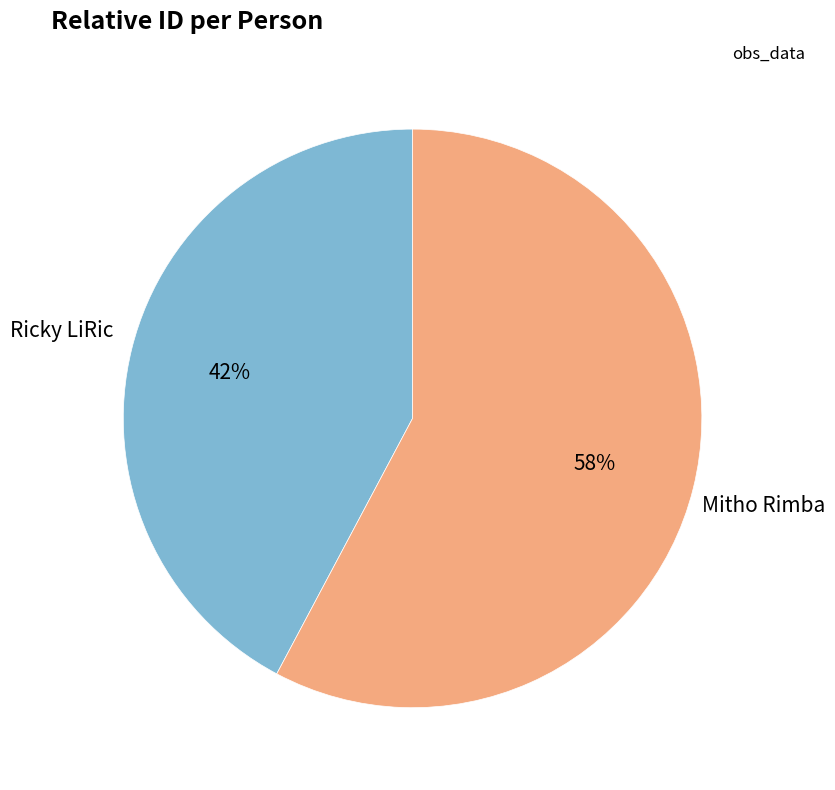

Do Ricky LiRic and Mitho Rimba together represent more than half of the pie?

Yes